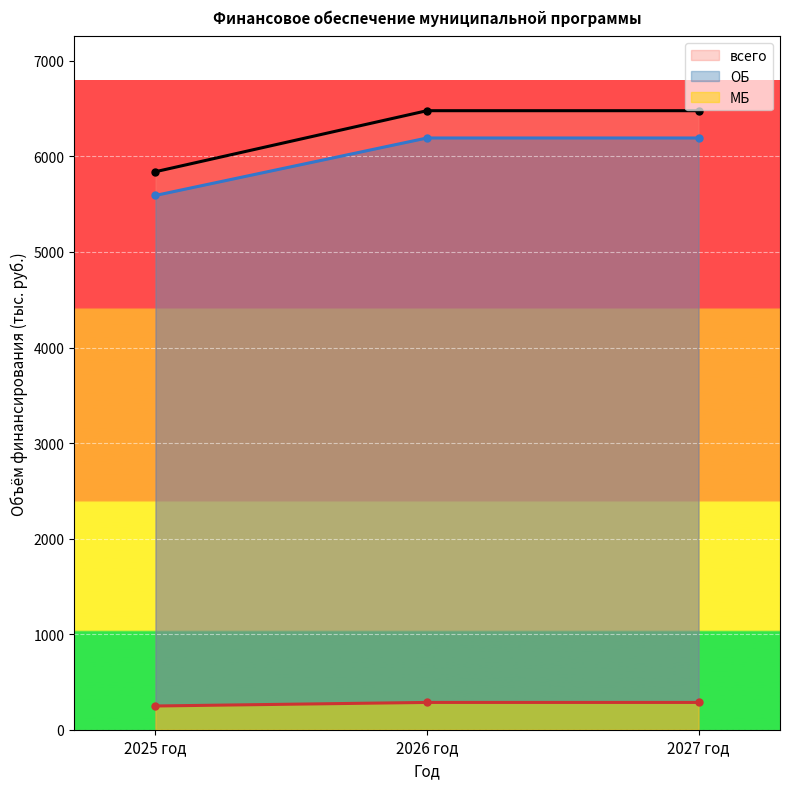

Reading left to right, extract all data points from this chart.

МБ: 2025 год=248.4	2026 год=285.7	2027 год=285.7
ОБ: 2025 год=5592.0	2026 год=6193.3	2027 год=6193.3
всего: 2025 год=5840.4	2026 год=6479.0	2027 год=6479.0